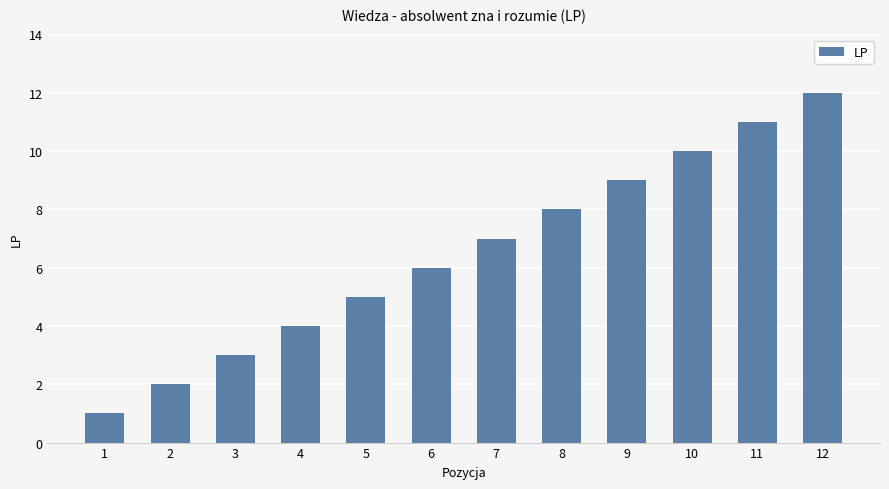

What is the difference between the maximum and second lowest values?

10